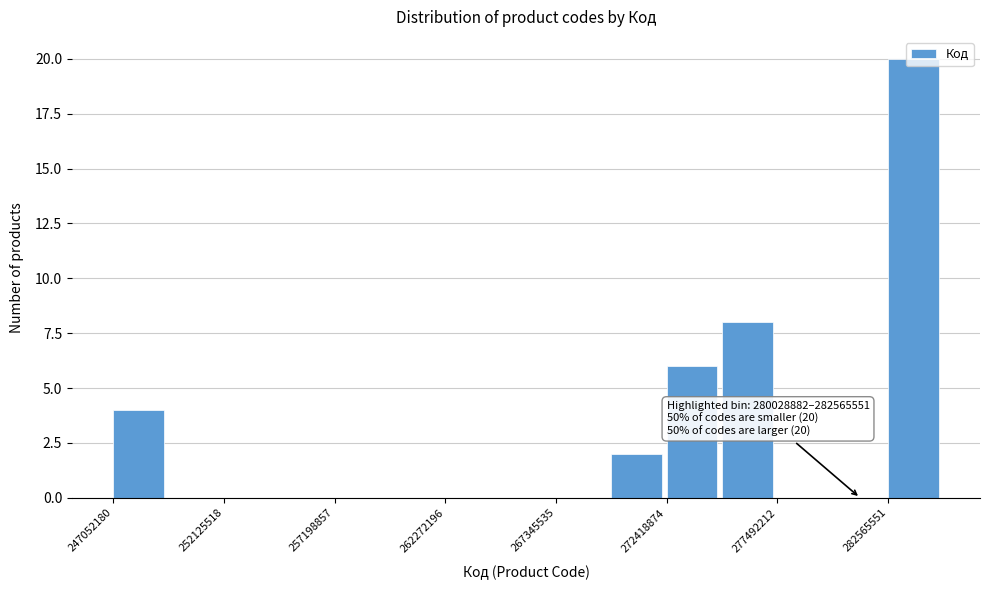

Around what value on the x-axis is the tallest bar? Give the approximate position of its centre, as read against the axis.

284000000